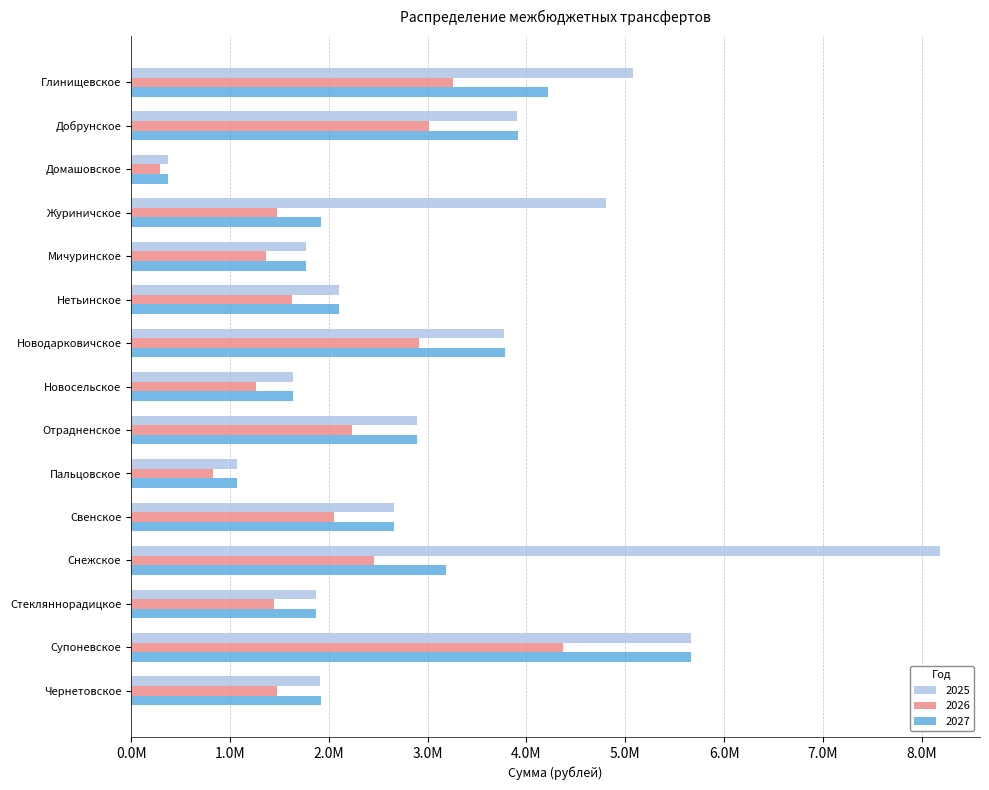

What is the difference between the maximum and second lowest values in the 2026 series?

3543818.0